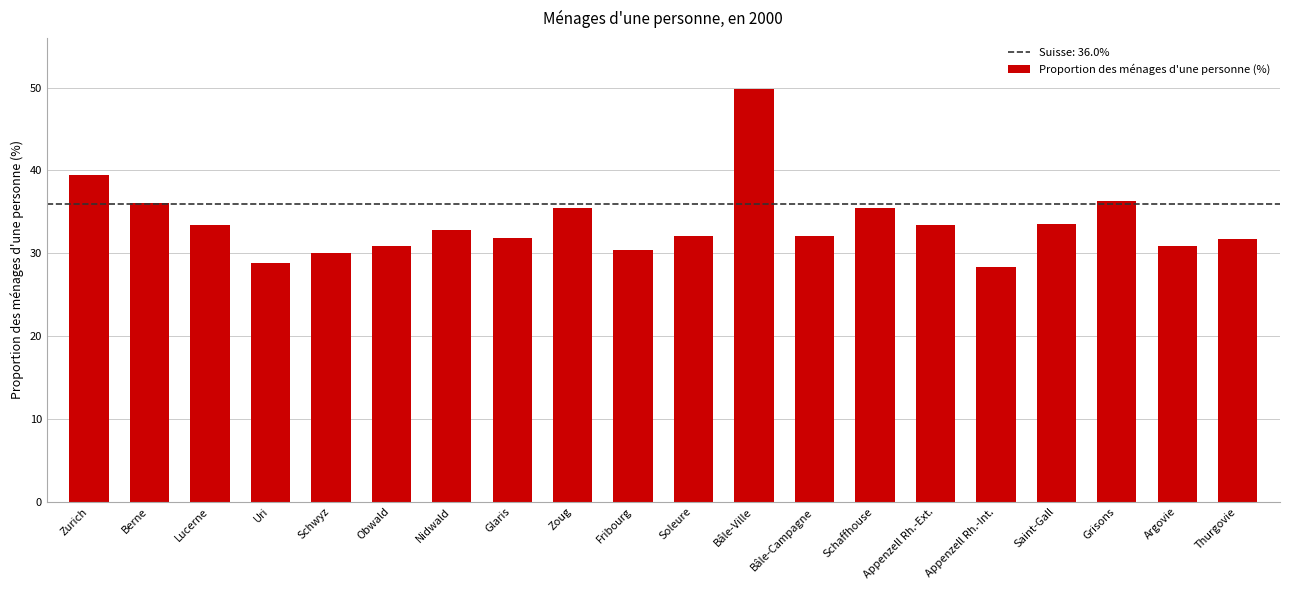

What is the ratio of the value at Berne to the value at Grisons?

1.0